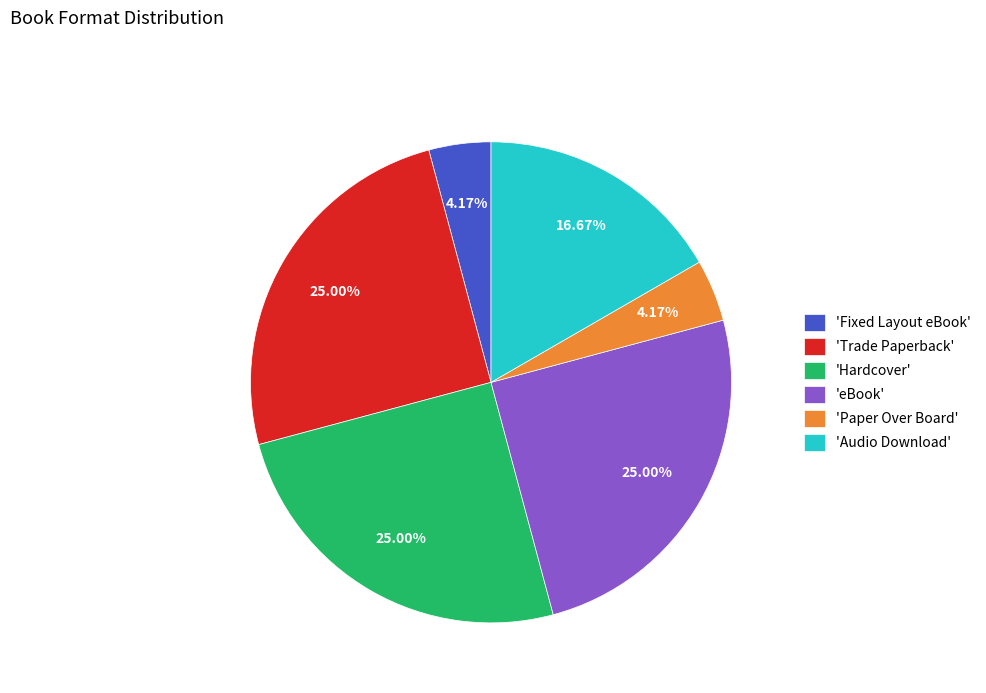

Is there any slice that represents more than half of the pie?

No